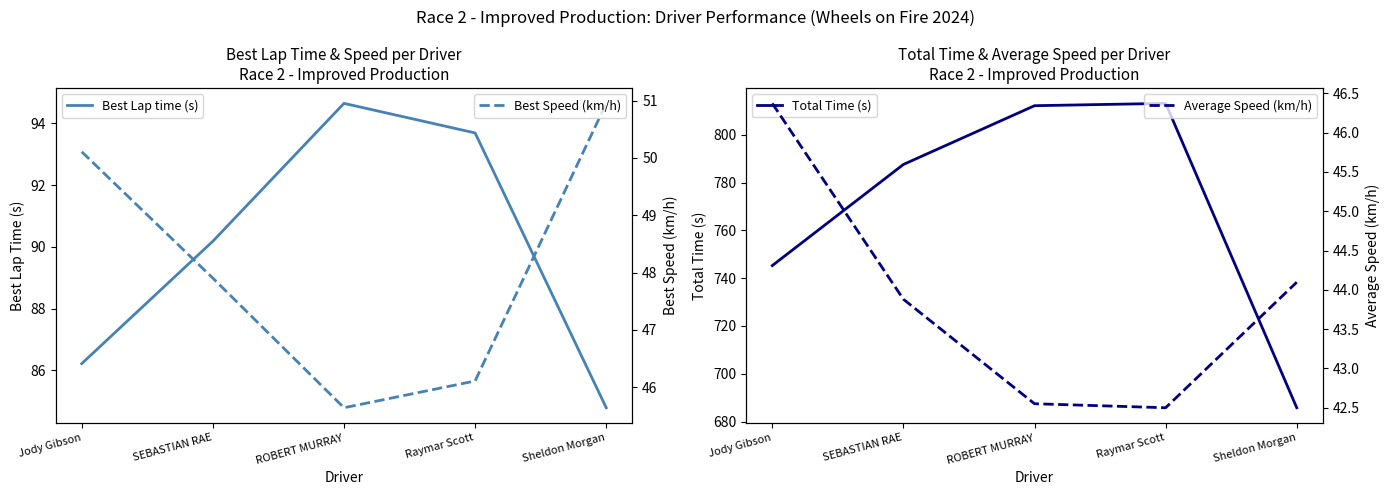

True or false: Average Speed (km/h) and Best Lap time (s) cross at least once.

False